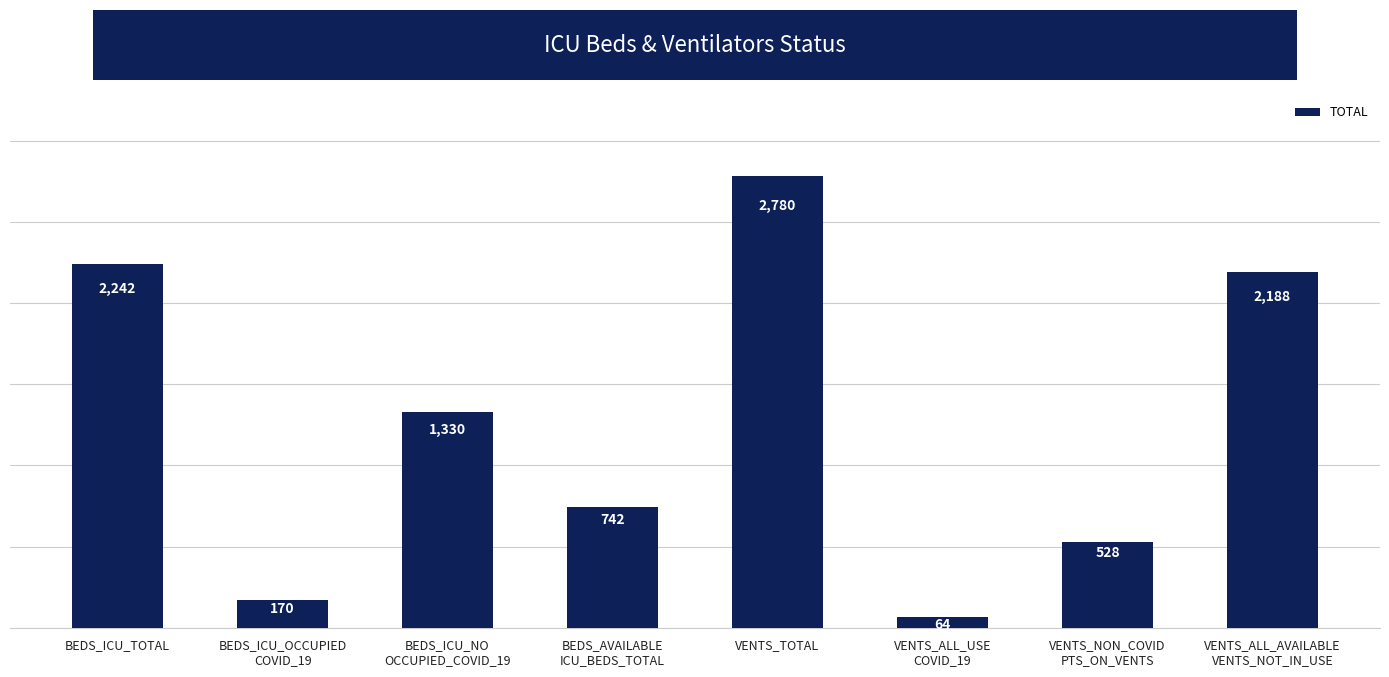

What is the maximum value shown in the chart?

2780